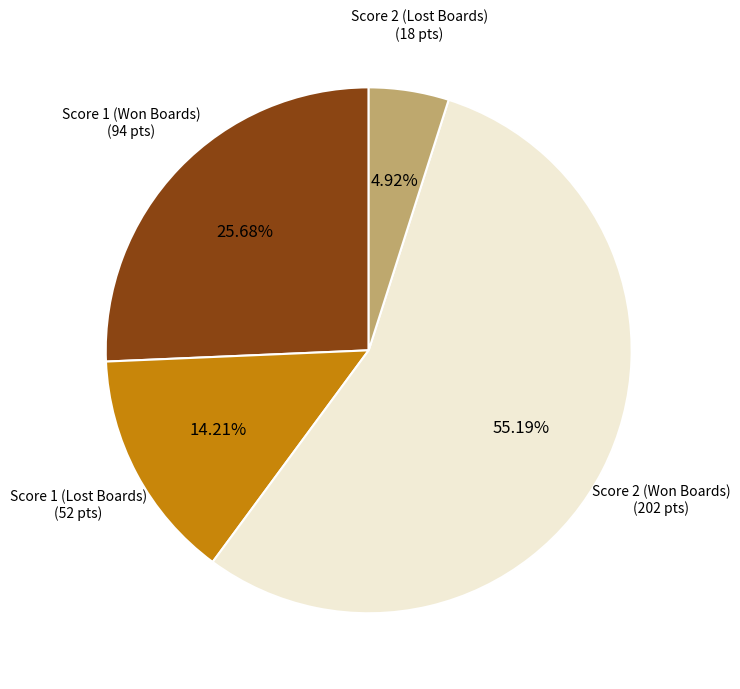

To the nearest percent, what is the difference between the largest and smallest slice percentages?

50%